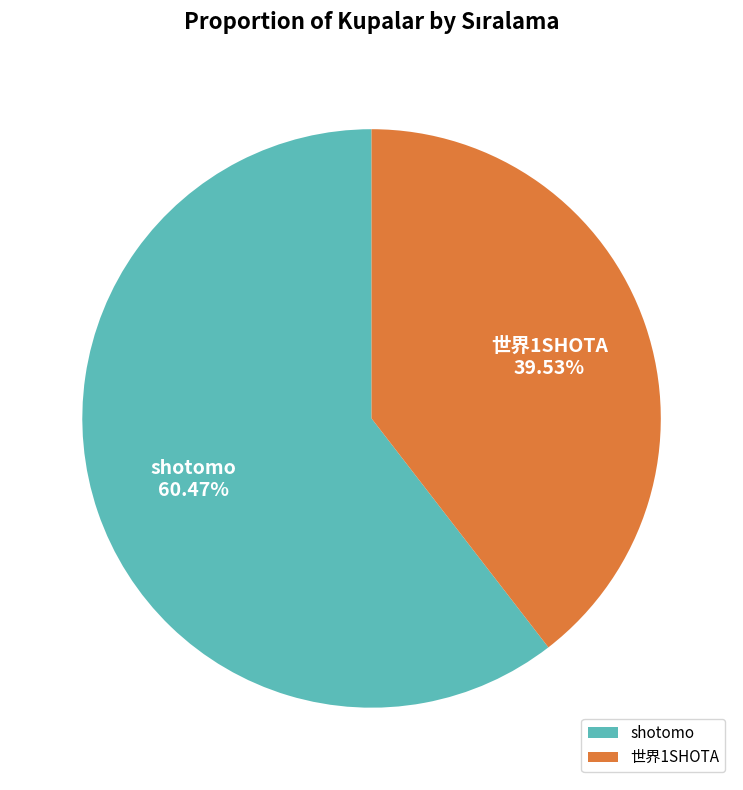

Between 世界1SHOTA and shotomo, which is larger?

shotomo